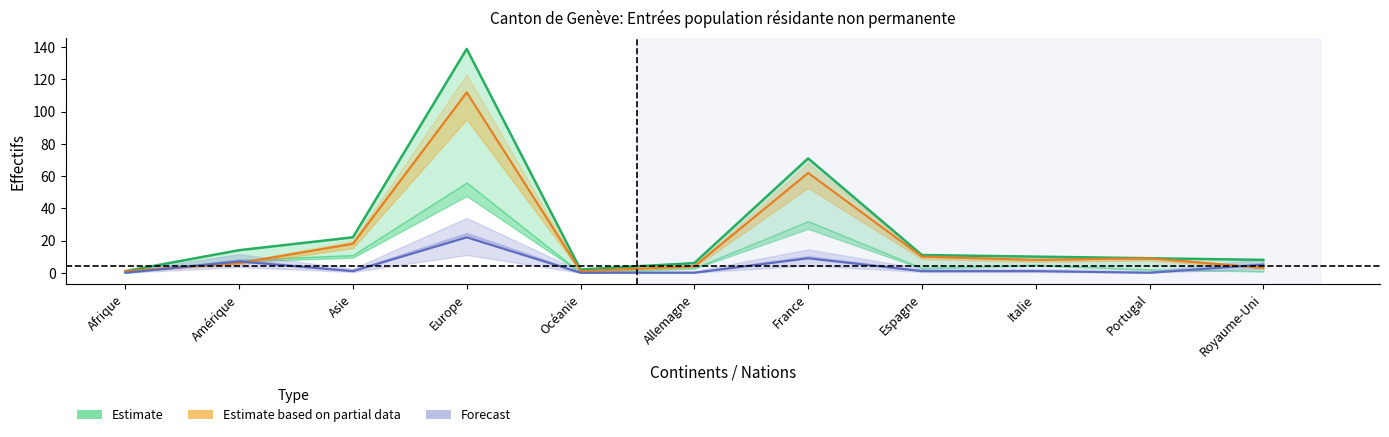

Reading right to left, what are all the values shown in this chart?

Total (Estimate): 8	9	10	11	71	6	2	139	22	14	1
Titulaires courte durée (Estimate based on partial data): 3	9	8	10	62	4	1	112	18	6	1
Prestataires services (Forecast): 5	0	1	1	9	0	0	22	1	7	0